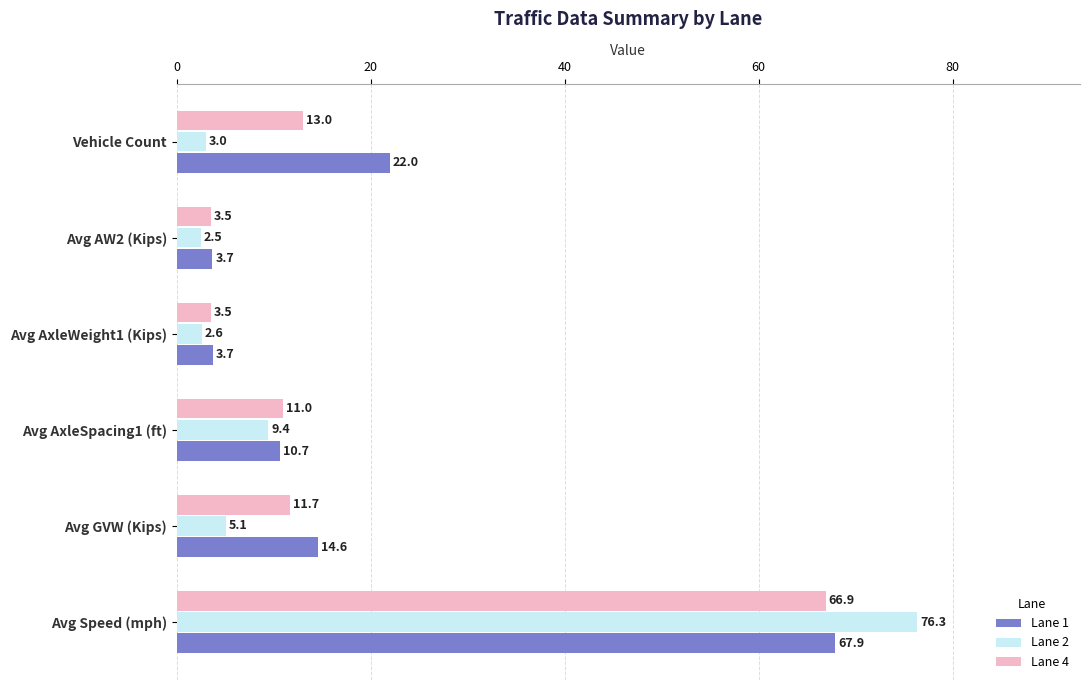

List the labels in order of Lane 2 value, largest first.

Avg Speed (mph), Avg AxleSpacing1 (ft), Avg GVW (Kips), Vehicle Count, Avg AxleWeight1 (Kips), Avg AW2 (Kips)